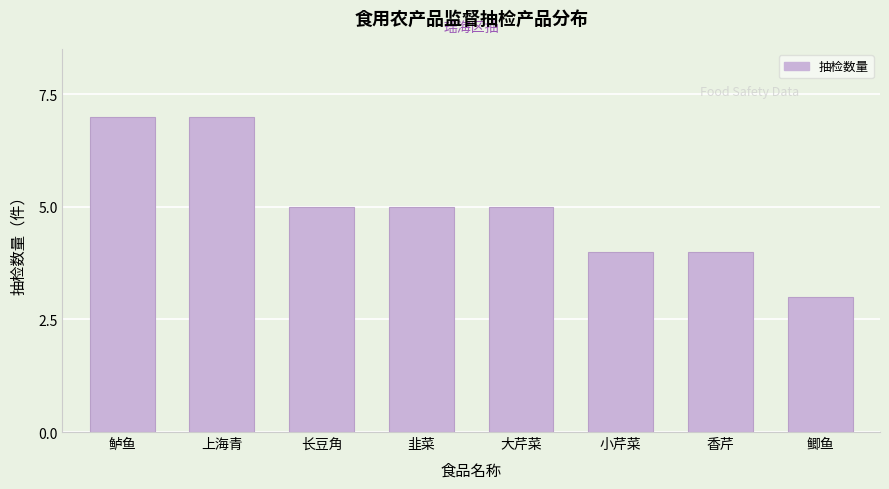

Reading left to right, list all the values displayed in this chart.

7	7	5	5	5	4	4	3